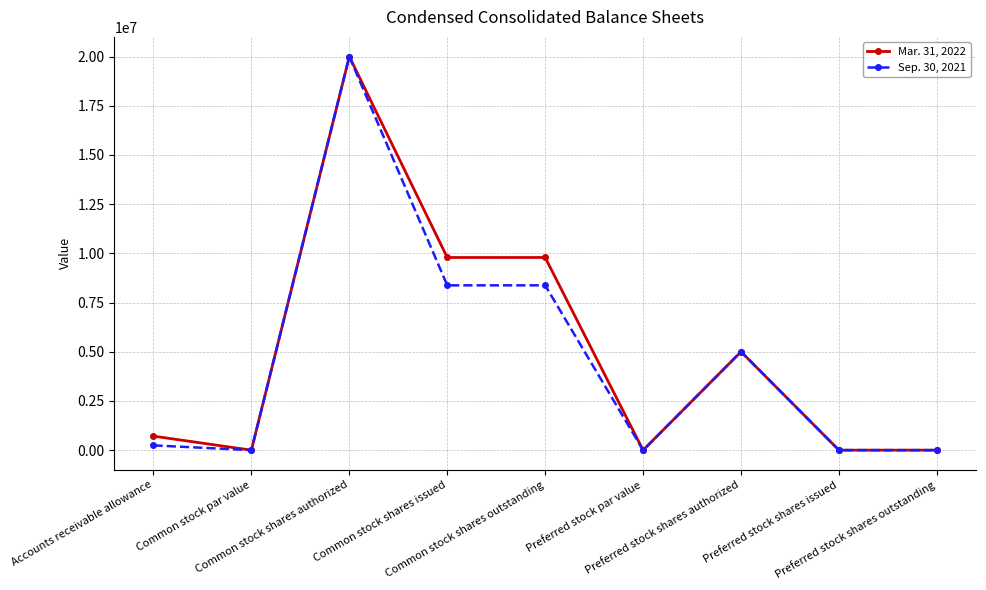

What is the value of the Sep. 30, 2021 point at the 1st from the left?

242010